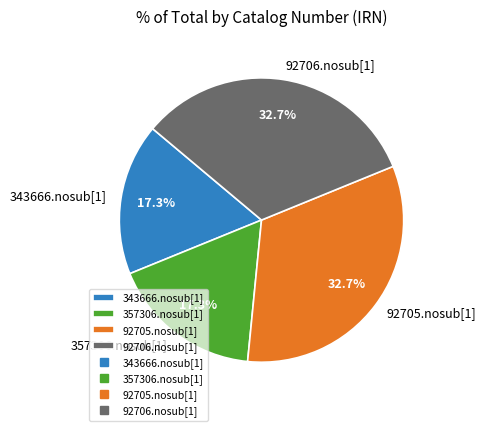

How many segments does this pie chart have?

4